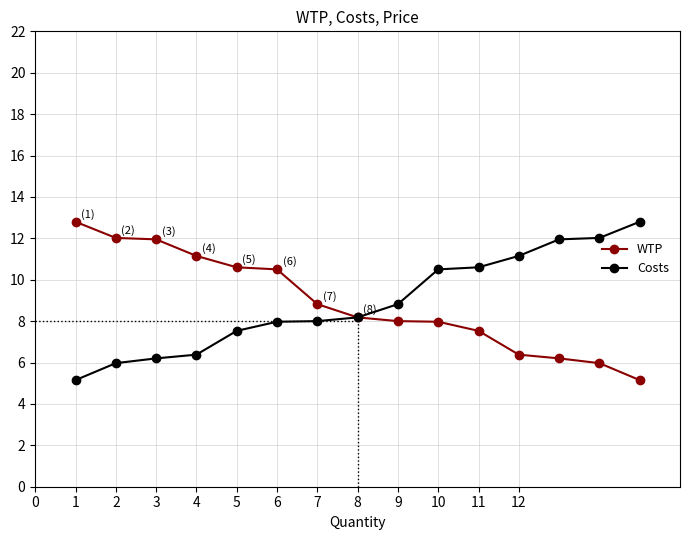

What is the smallest value displayed?

5.2